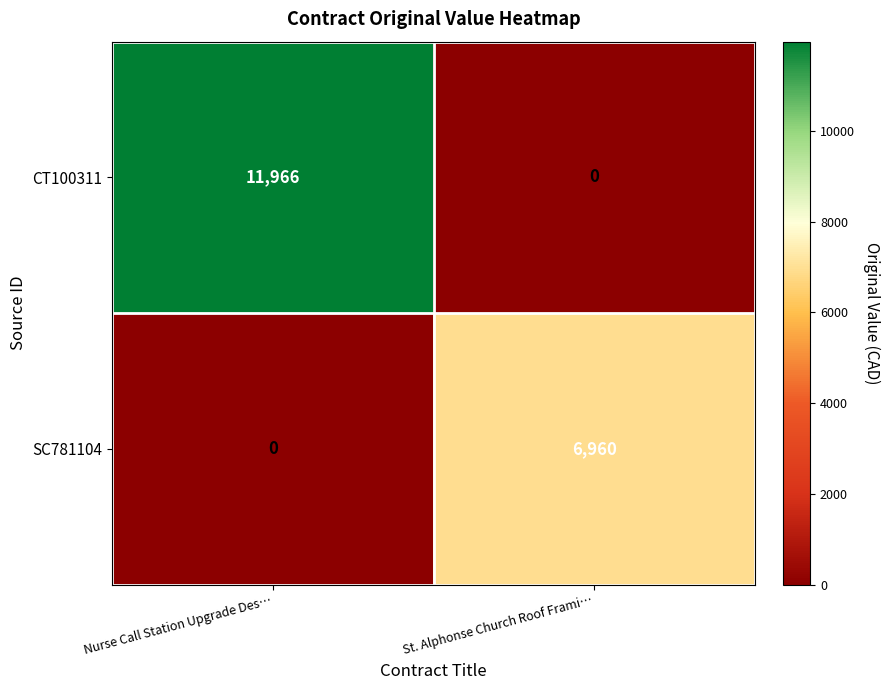

How many data points in SC781104 are less than 6960?

1